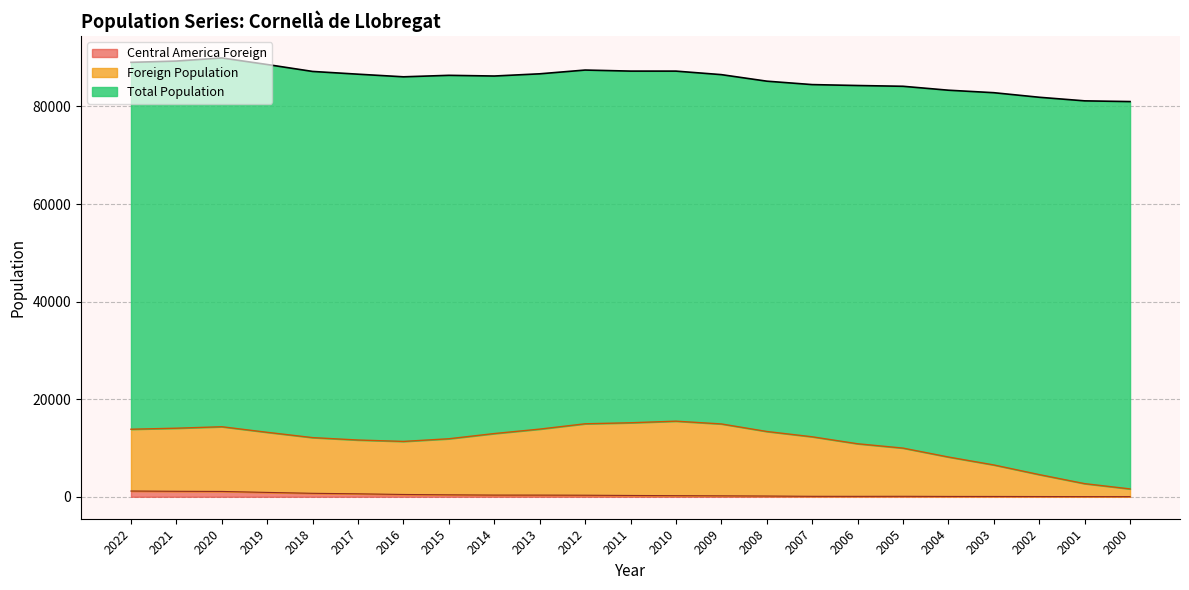

What is the sum of all Foreign Population values?

259916